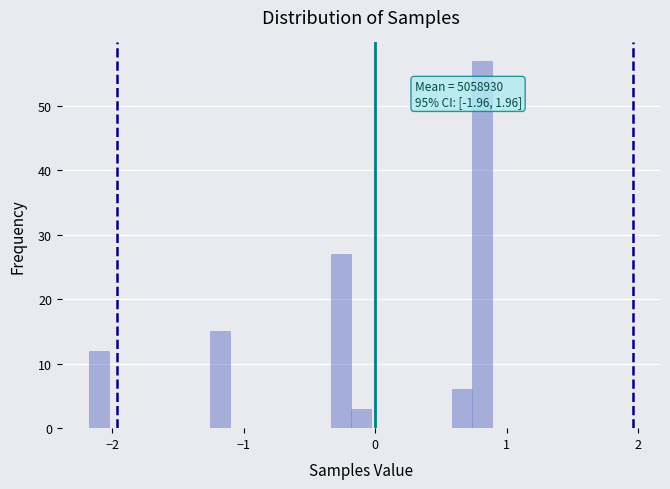

Read against the x-axis, roughly where is the centre of the tallest bar?

0.8